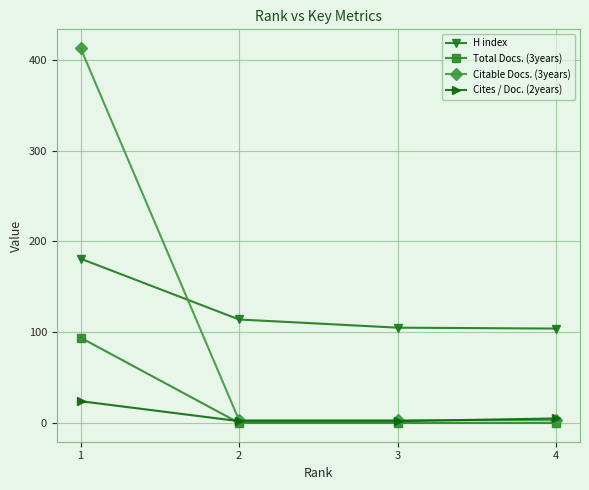

True or false: Total Docs. (3years) has more than 1 interior local peaks.

False